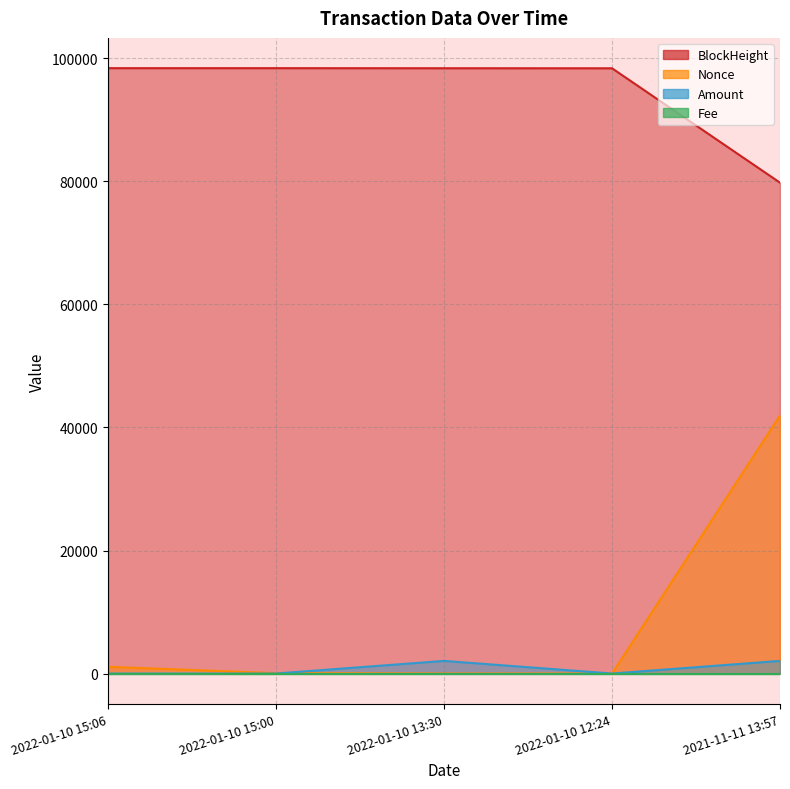

What is the maximum value shown in the chart?

98411.0